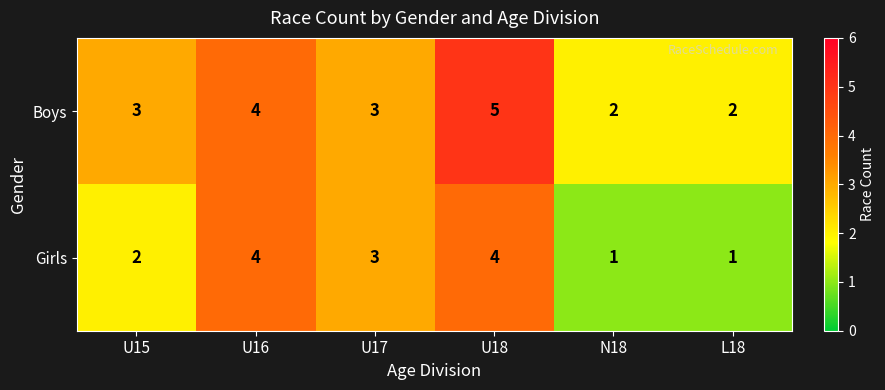

At which category is the sum across all series the highest?

U18